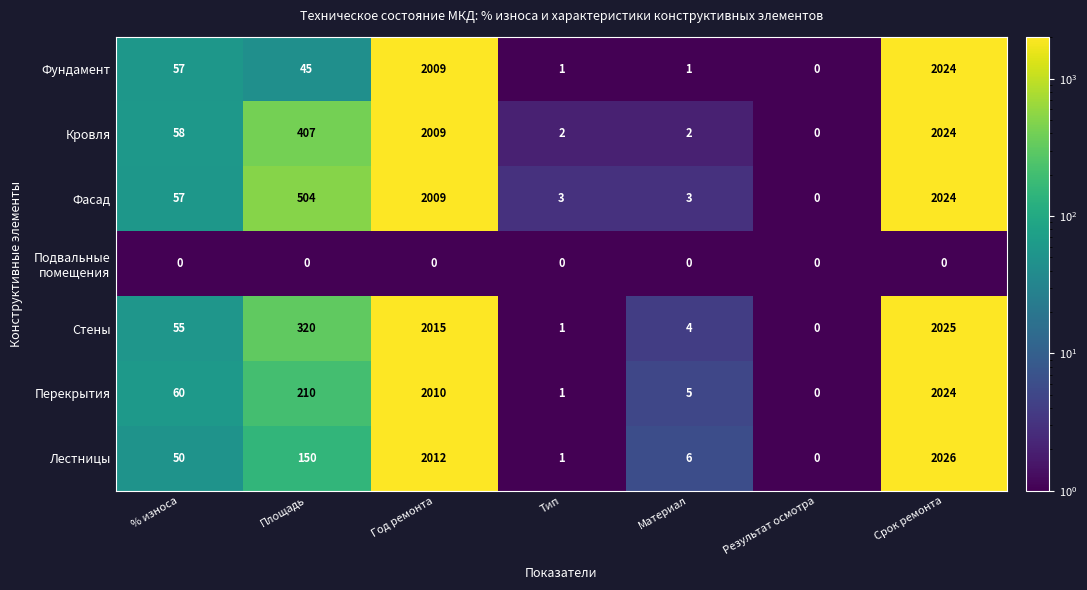

Between Год ремонта and Результат осмотра, which series saw the biggest shift?

Стены